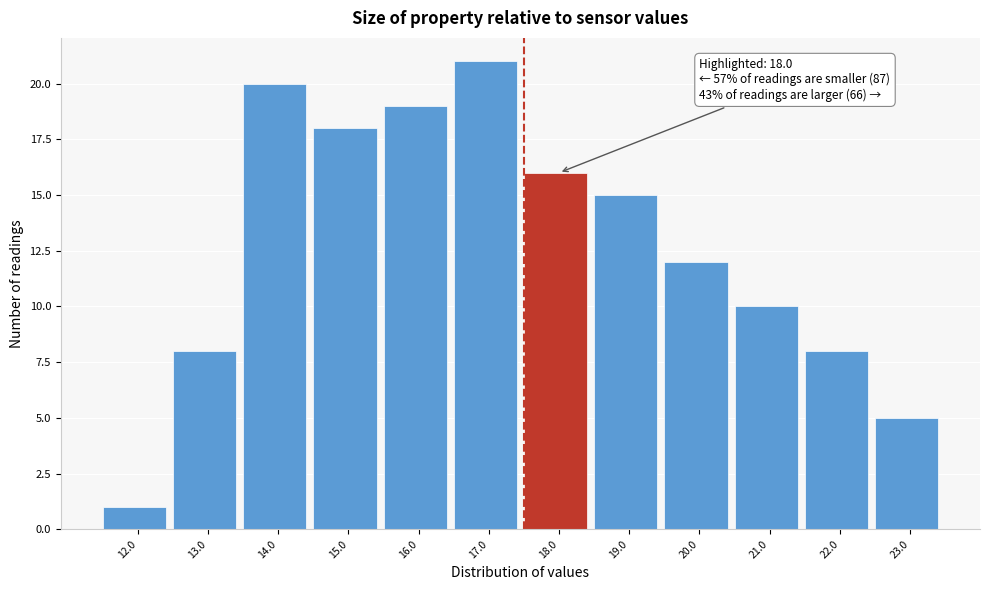

Reading left to right, what are all the values shown in this chart?

1	8	20	18	19	21	16	15	12	10	8	5